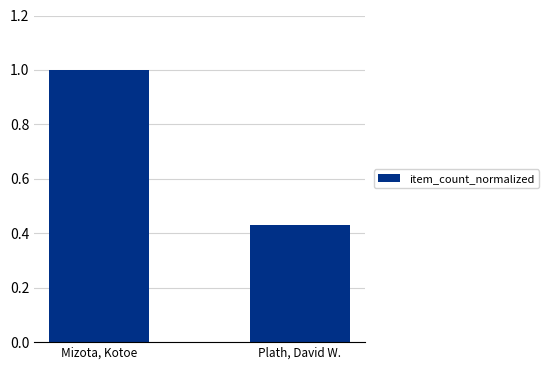

What is the change in value from Mizota, Kotoe to Plath, David W.?

-0.6